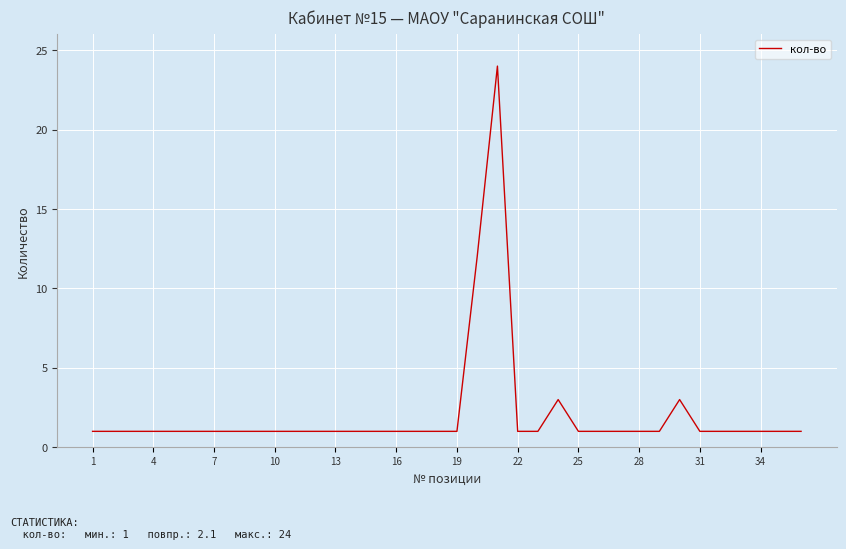

What is the maximum value shown in the chart?

24